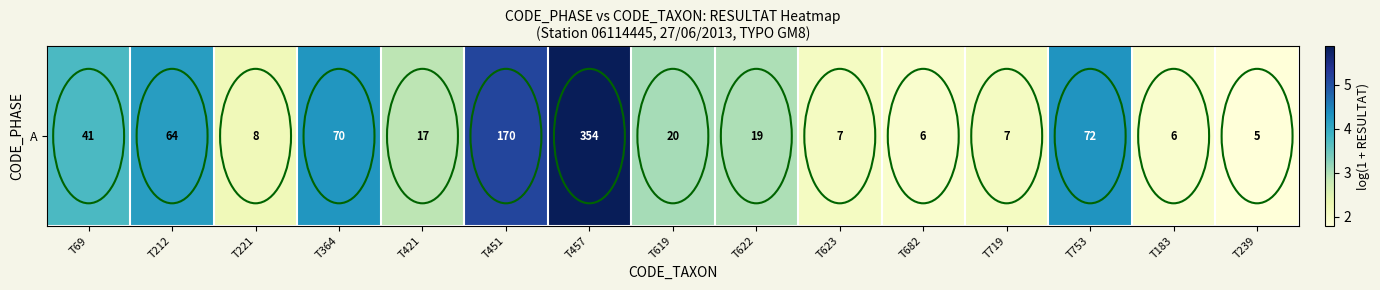

Which label corresponds to the smallest value in the chart?

T239